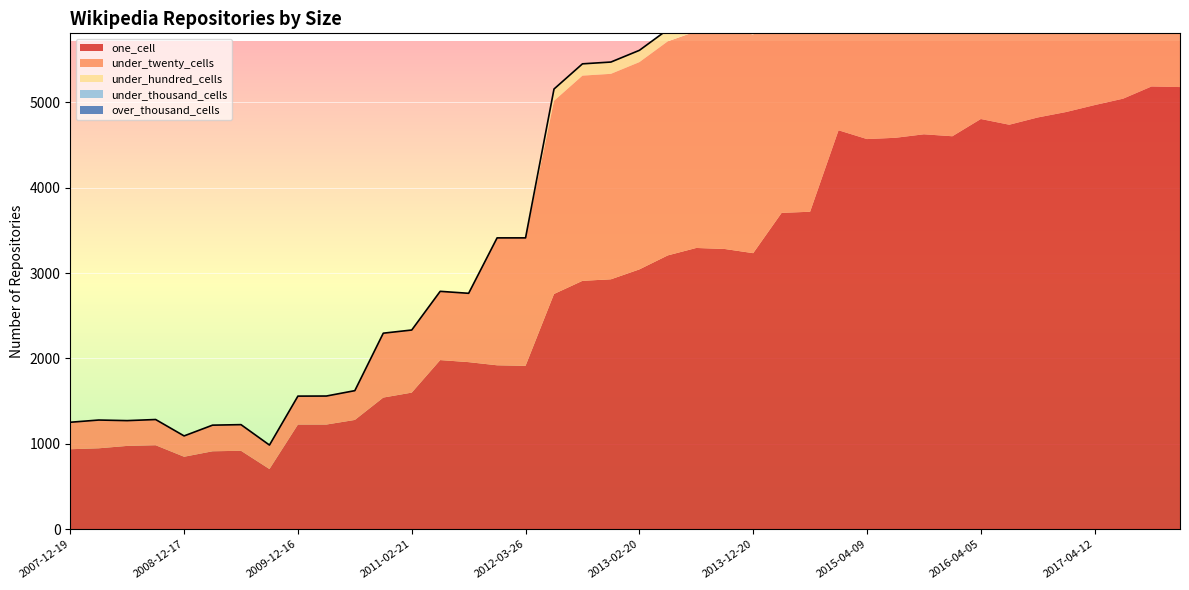

Where is over_thousand_cells nearest to the value 0?

2007-12-19